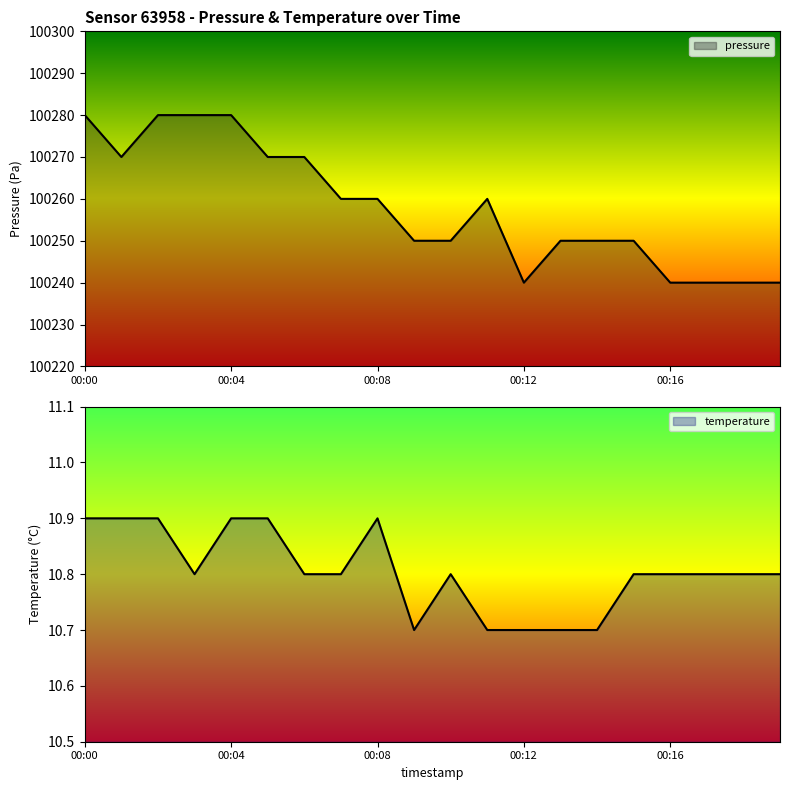

True or false: temperature and pressure intersect in this chart.

False